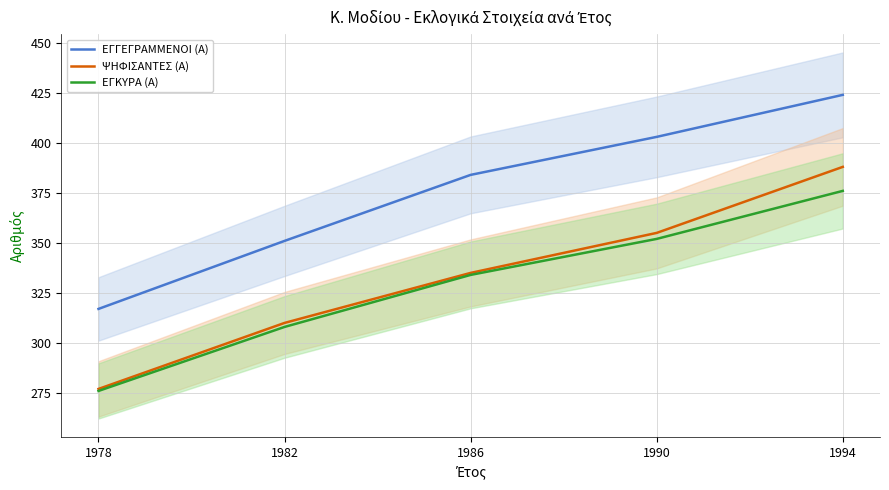

What is the minimum value for ΨΗΦΙΣΑΝΤΕΣ (Α)?

277